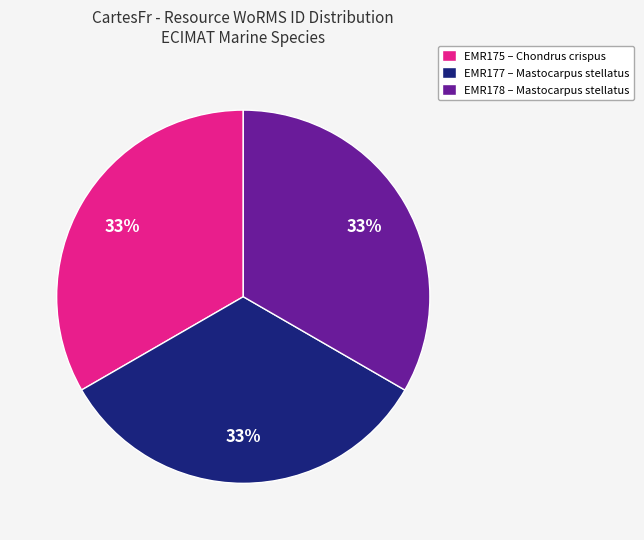

Does EMR178 – Mastocarpus stellatus represent more than half of the total?

No